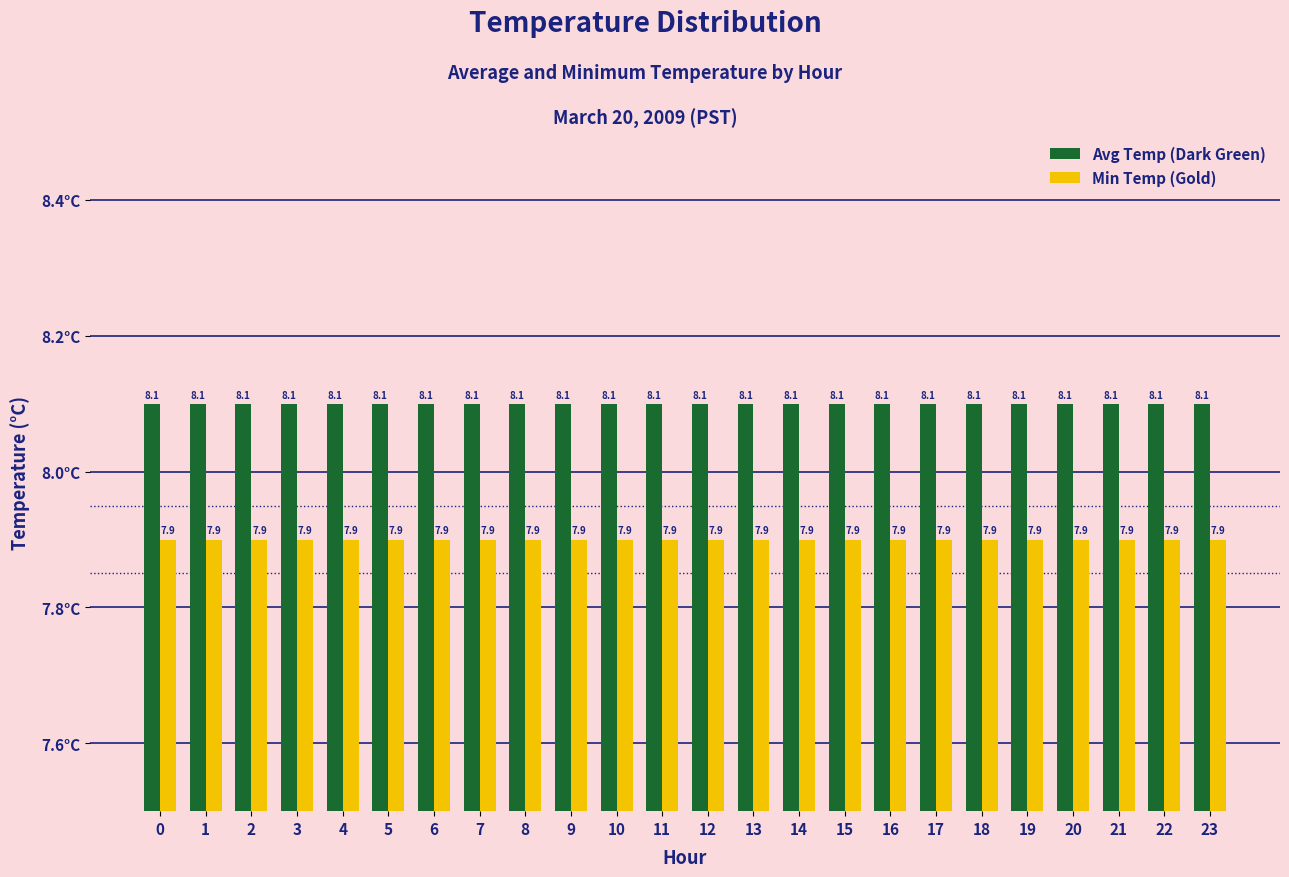

What is the value of the Avg Temp (Dark Green) bar at the 18th from the left?

8.1